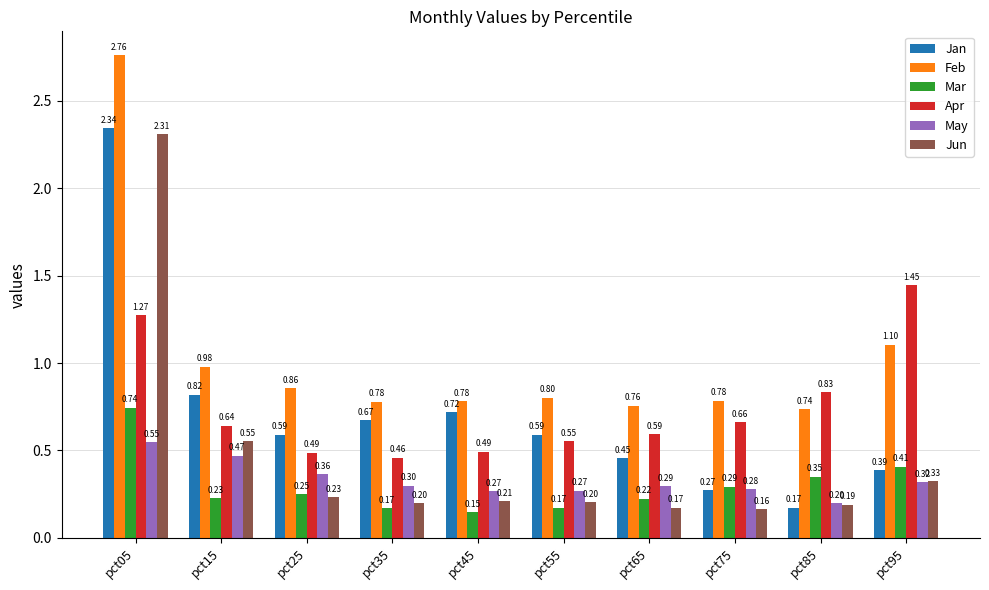

What is the sum of the Feb values at pct15 and pct45?

1.8